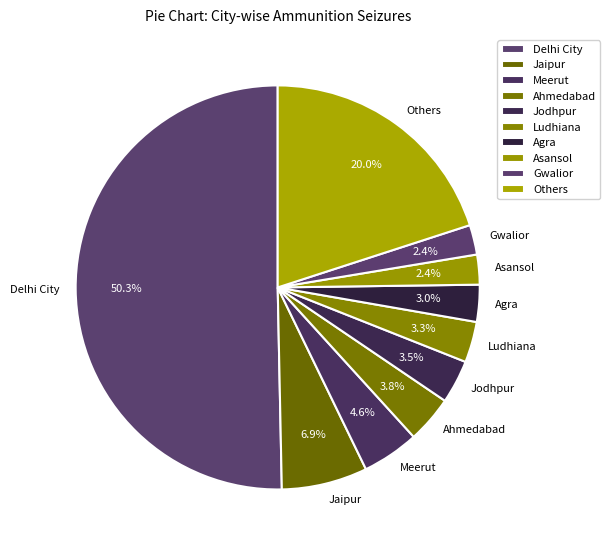

To the nearest percent, what is the average slice percentage?

10%